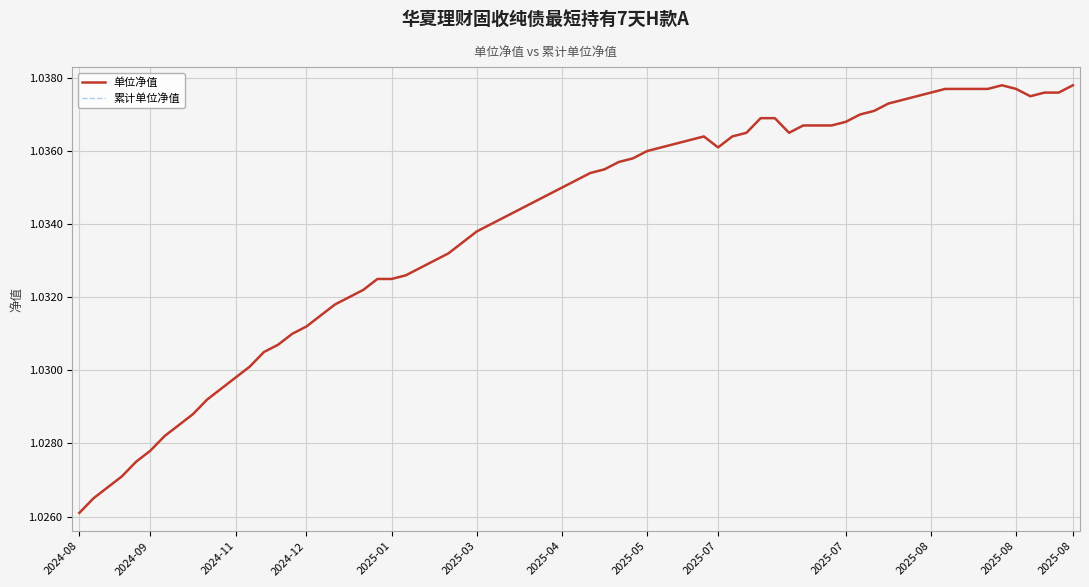

Which series has the largest total across all categories?

单位净值